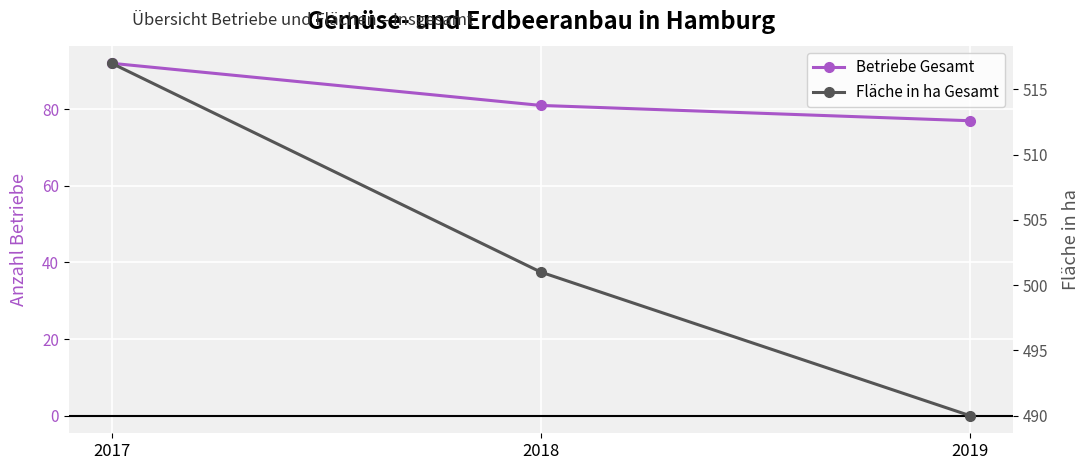

What is the value of the Betriebe Gesamt point at the 2nd from the left?

81